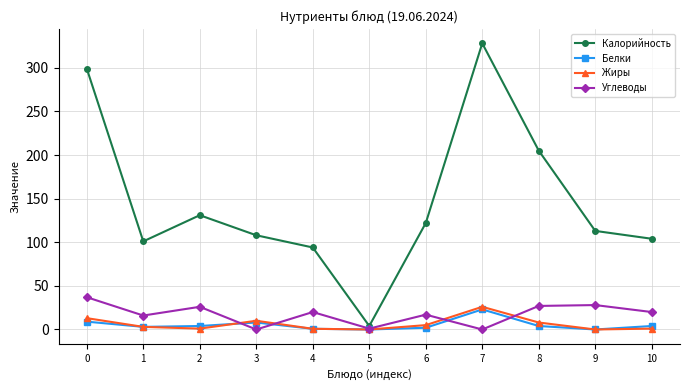

What is the sum of the Калорийность values at 8 and 10?

309.0